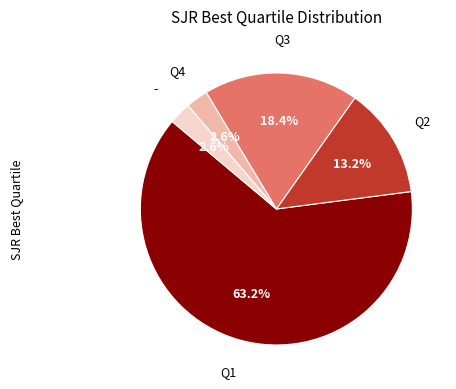

Is there a majority slice in this chart?

Yes